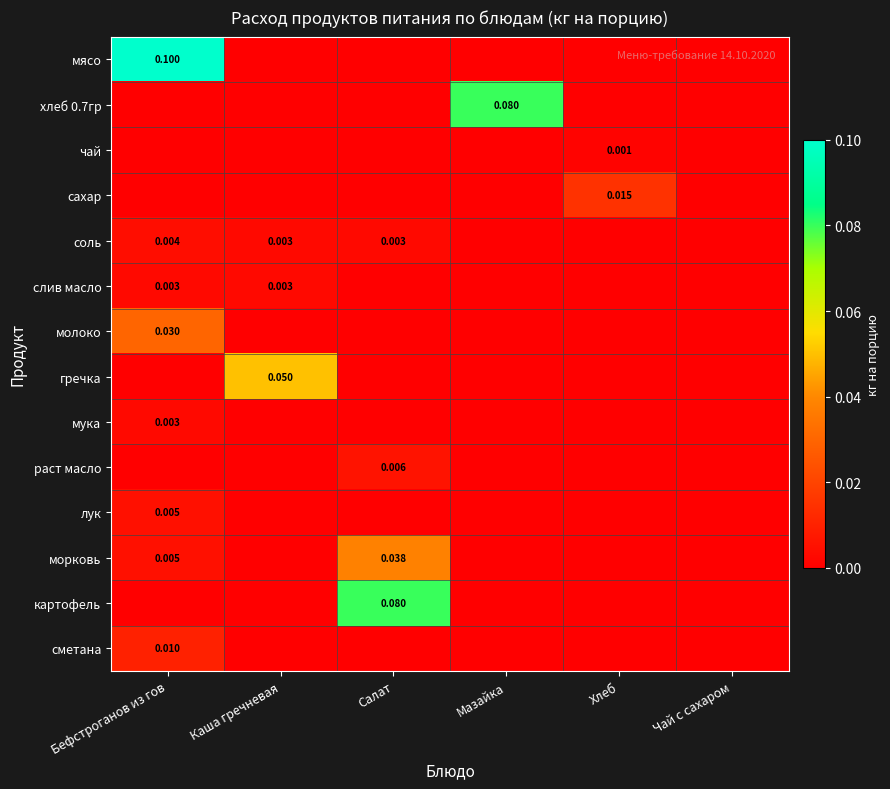

Which series has the widest spread of values?

мясо